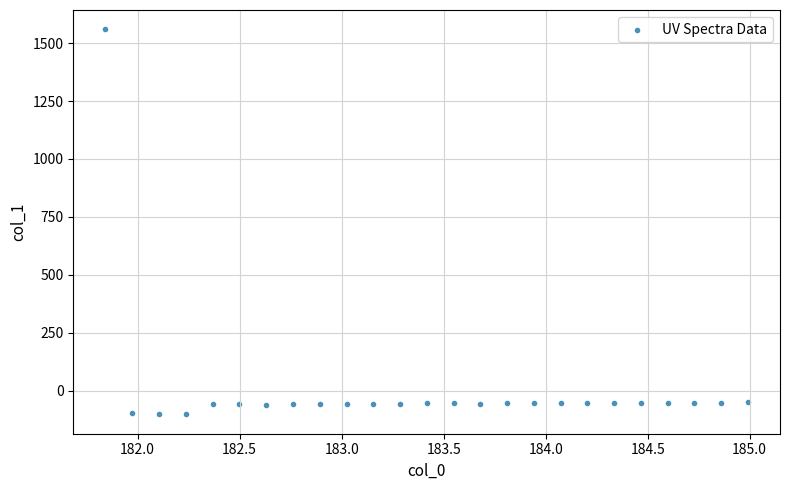

What is the range of Y values (max minus min)?

1662.8